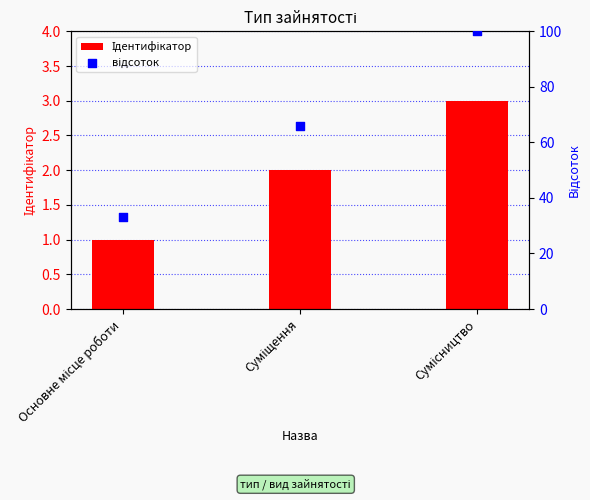

What are all the series names shown in the legend?

Ідентифікатор, відсоток